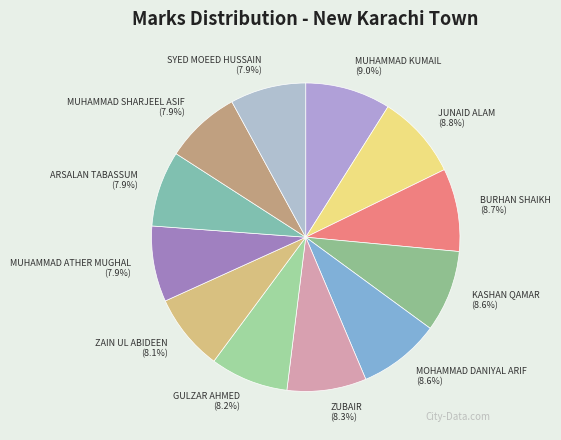

How many slices are in this pie chart?

12